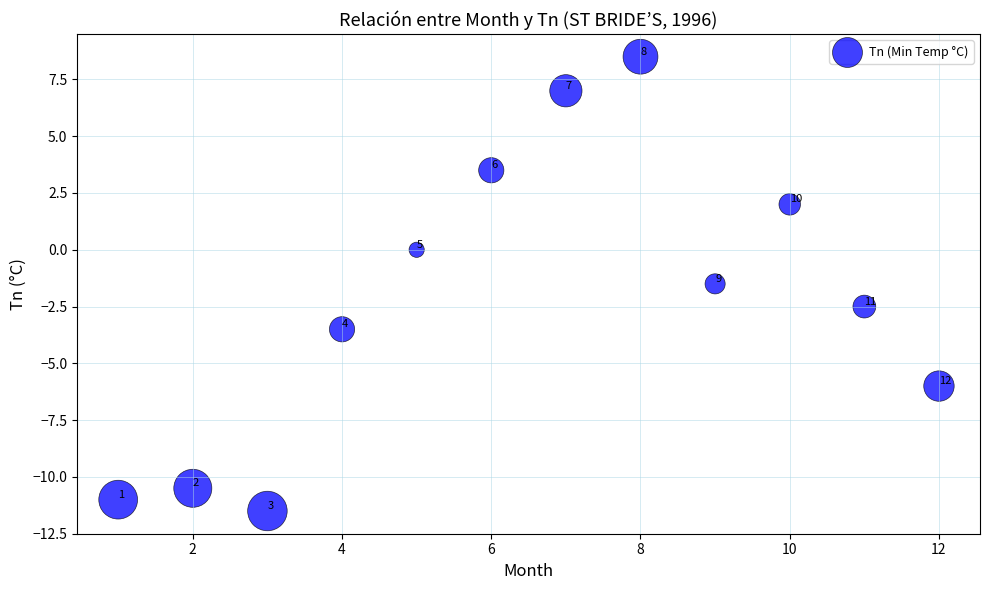

What Y value in the scatter plot is closest to -1?

-1.5